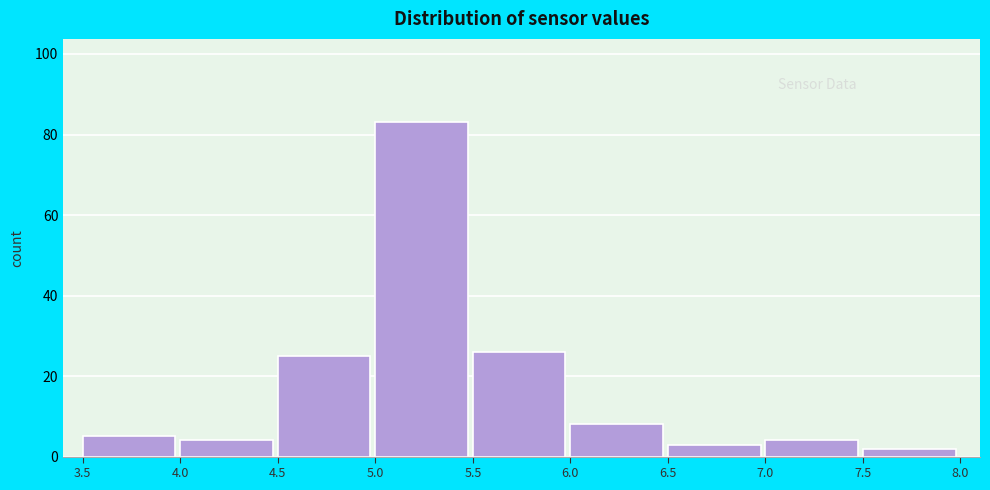

Over which range of the x-axis is the bar tallest?

5.0 to 5.5